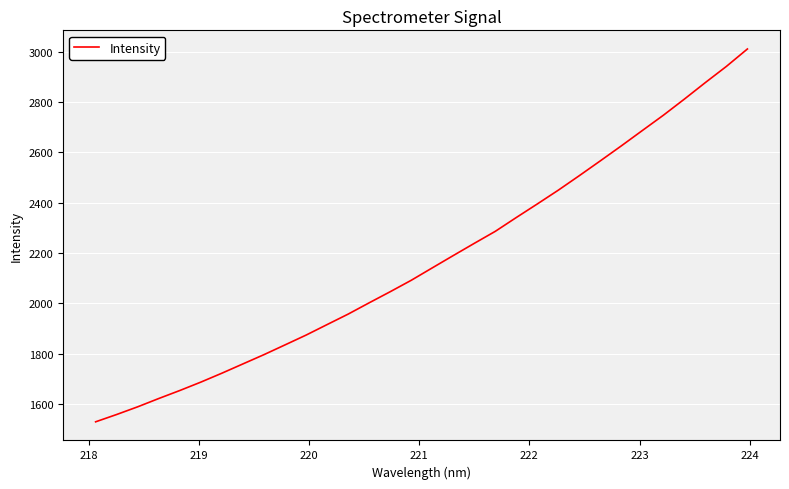

What is the greatest value displayed?

3011.2